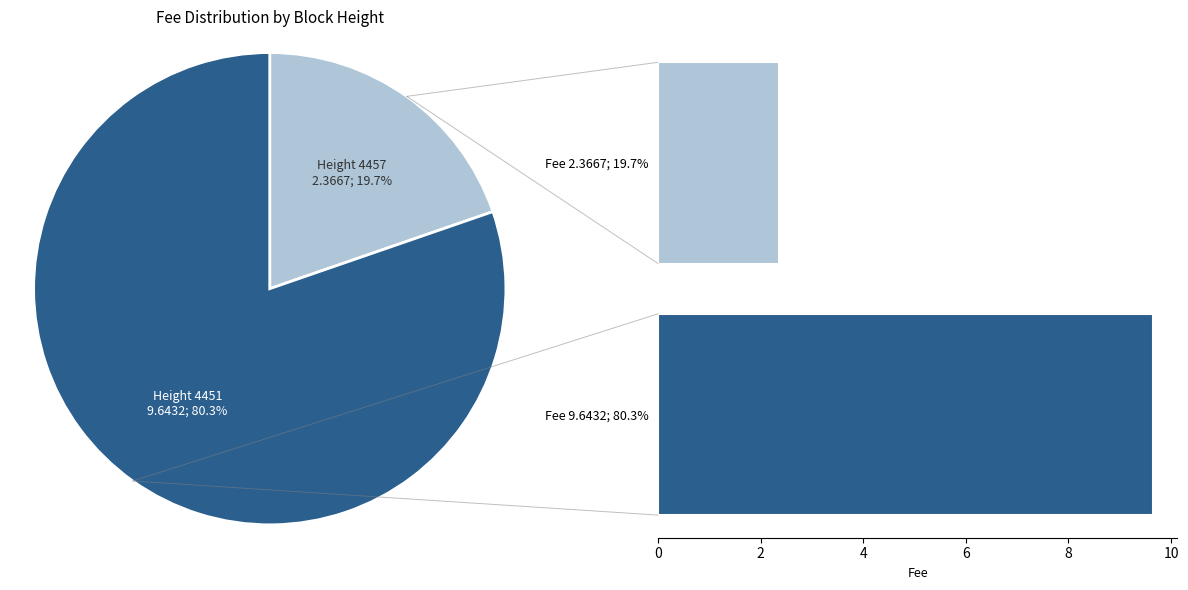

What is the ratio of the value at Height 4451 to the value at Height 4457?

4.1